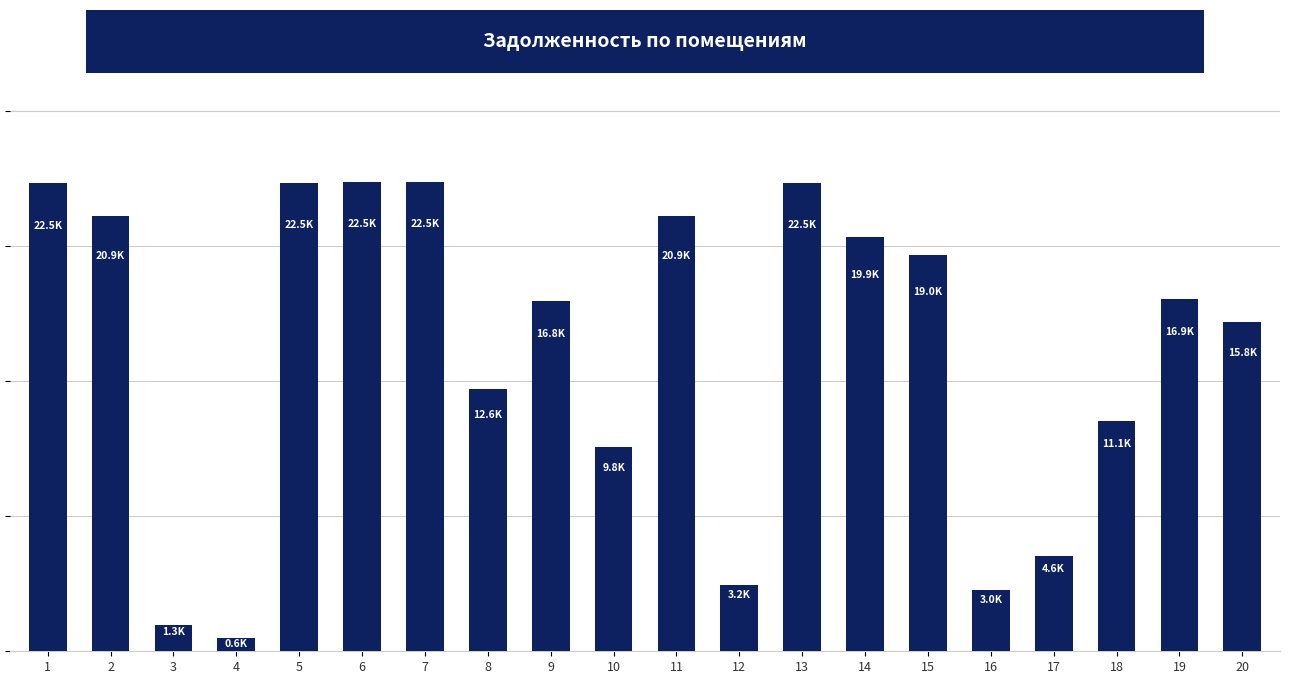

What is the value of the 11th bar from the left?

20905.1